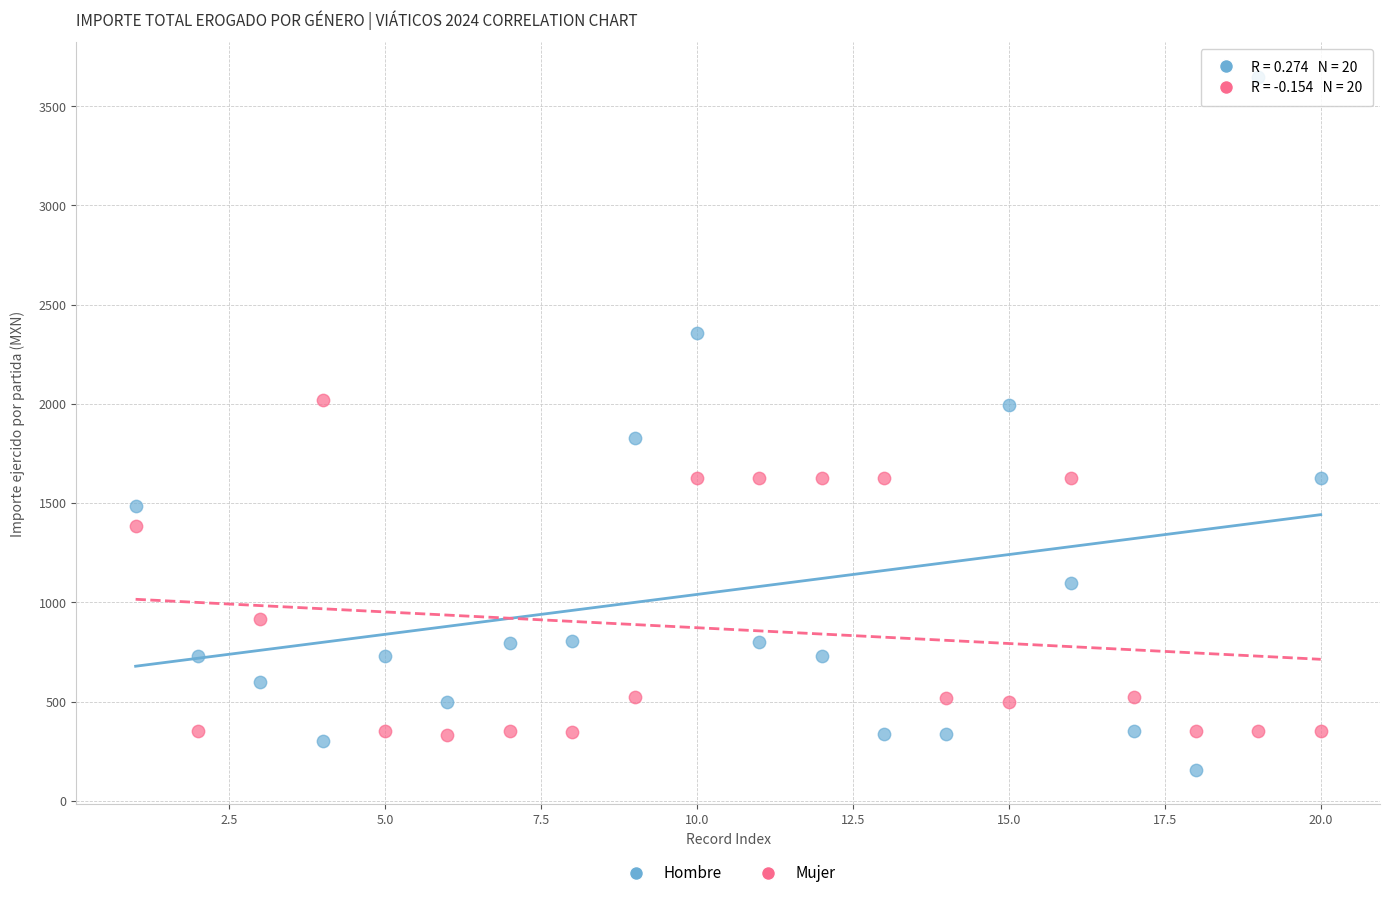

Which series contains the lowest Y value?

Hombre